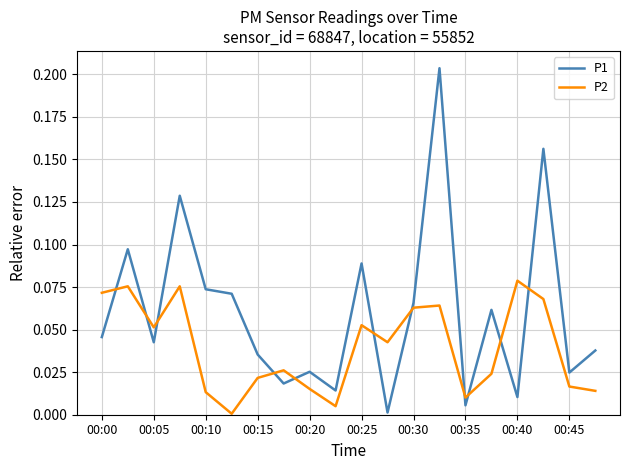

How many times do P1 and P2 cross each other?

11